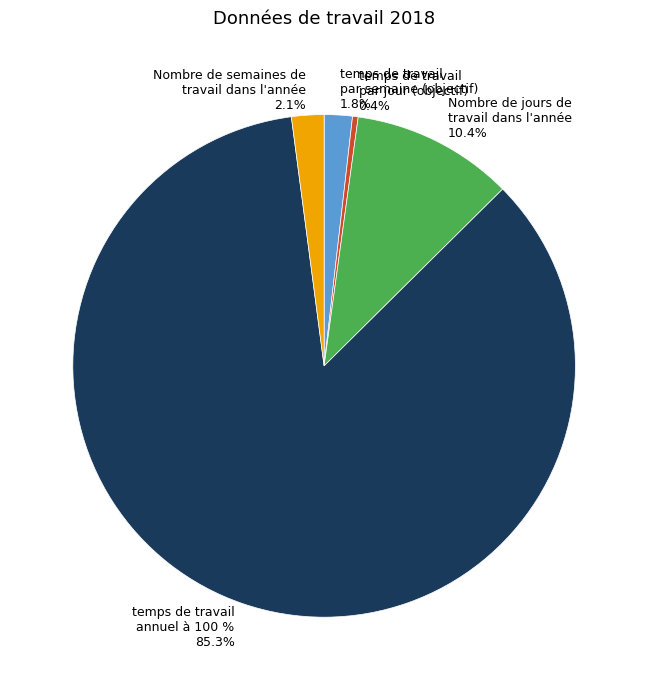

Combined, do temps de travail
par jour (objectif) and Nombre de jours de
travail dans l'année account for over 50%?

No